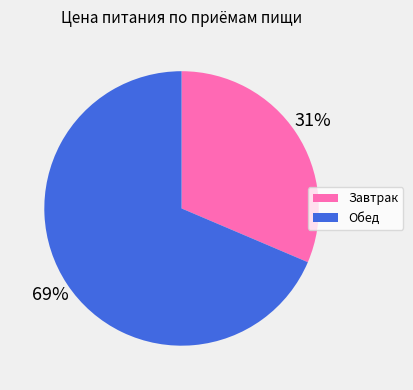

What is the majority slice?

Обед